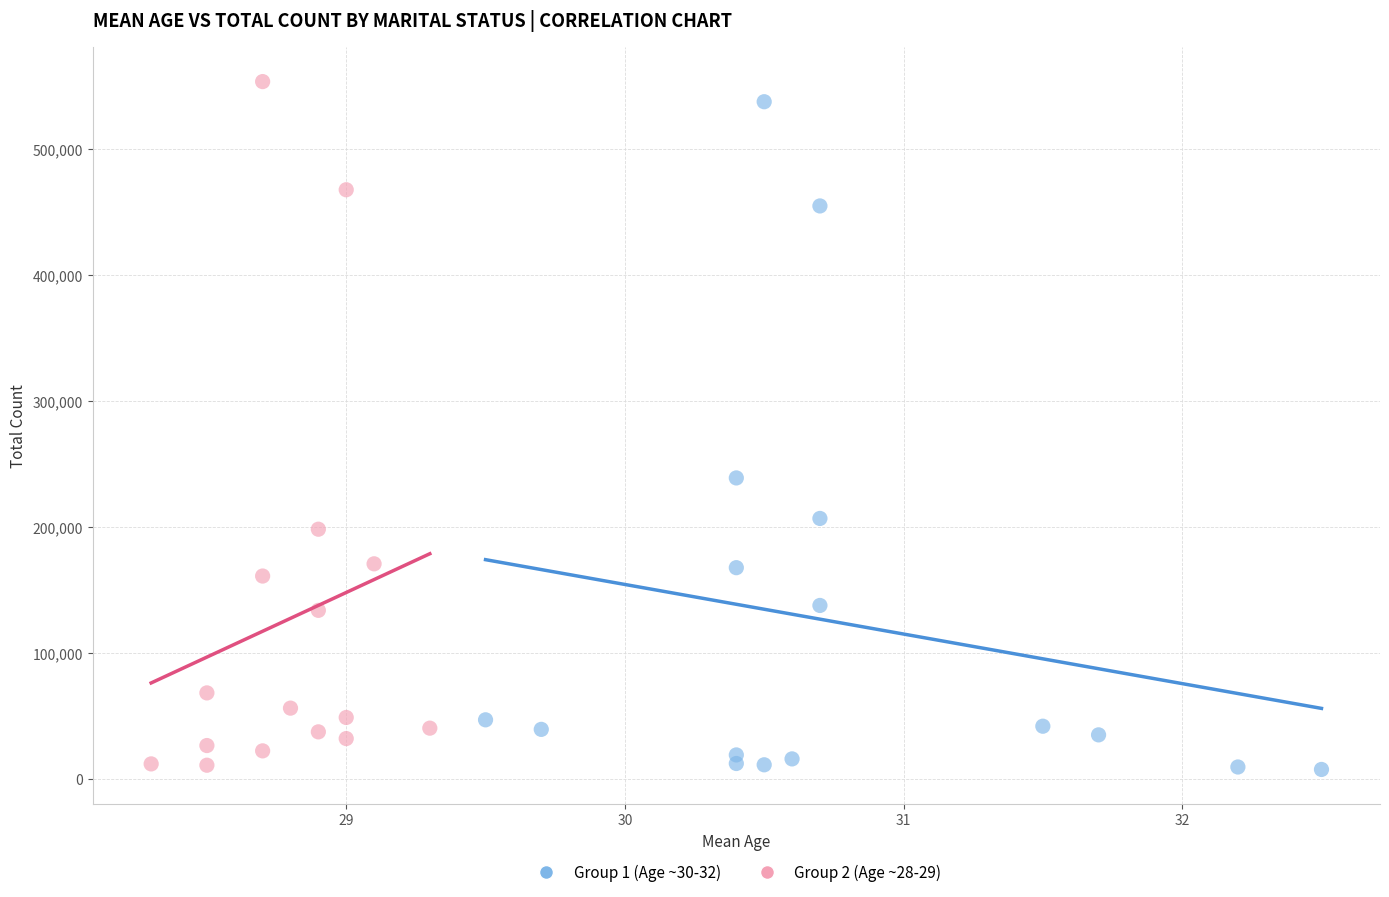

Which series reaches the maximum Y coordinate?

Group 2 (Age ~28-29)